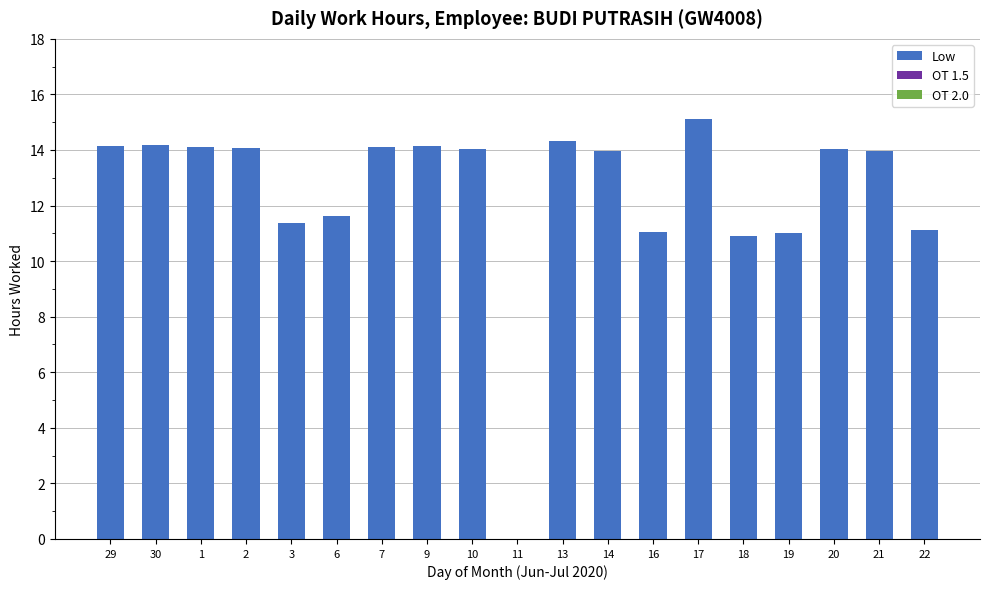

What is the sum of all values?

237.3